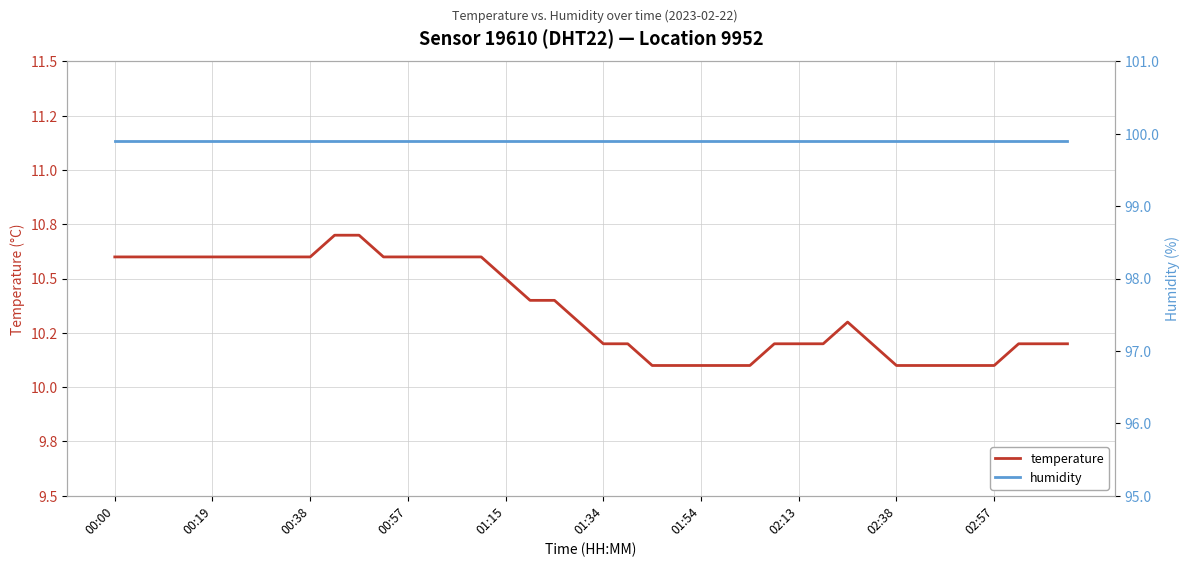

List the series in order of their overall mean, lowest first.

temperature, humidity